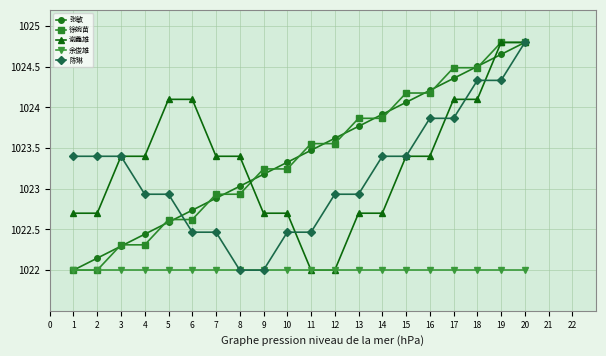

Is it true that 张敏 equals 1447.0 at 11?

False